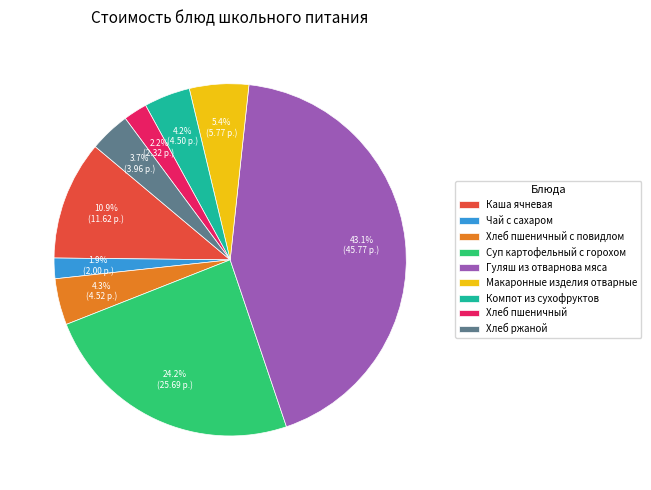

The Хлеб пшеничный с повидлом slice represents 4% of the pie. True or false?

True